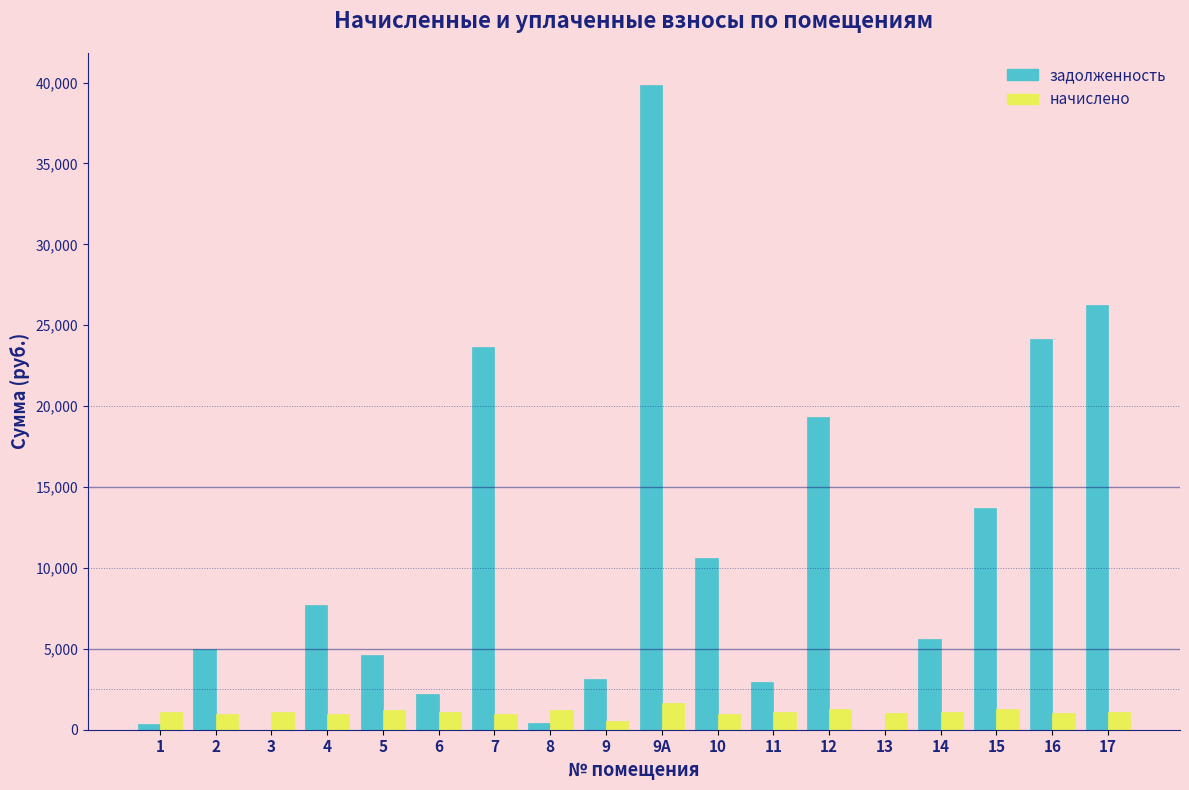

At which category does the chart reach its peak across all series?

9А